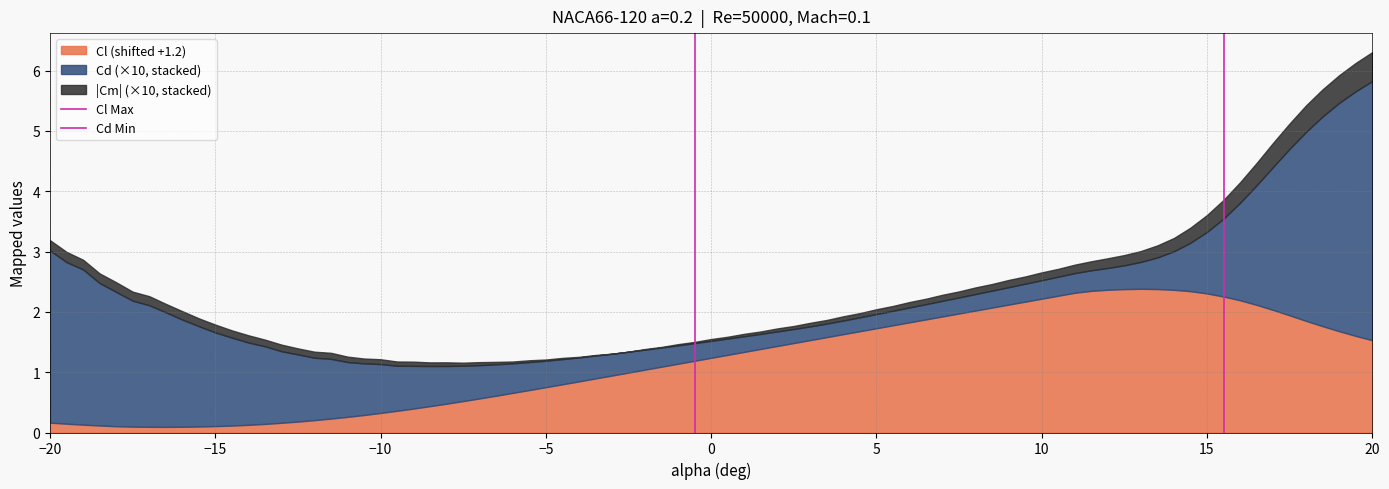

What is the difference between the Cd Min values at −20 and −15?

1